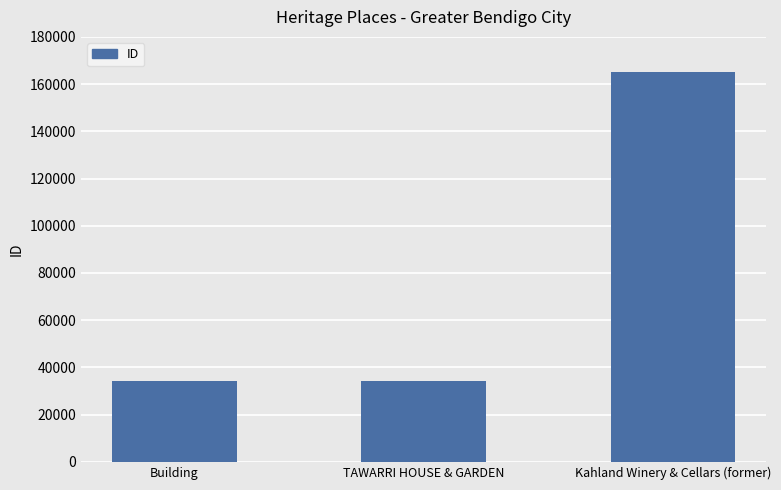

What is the average value?

77920